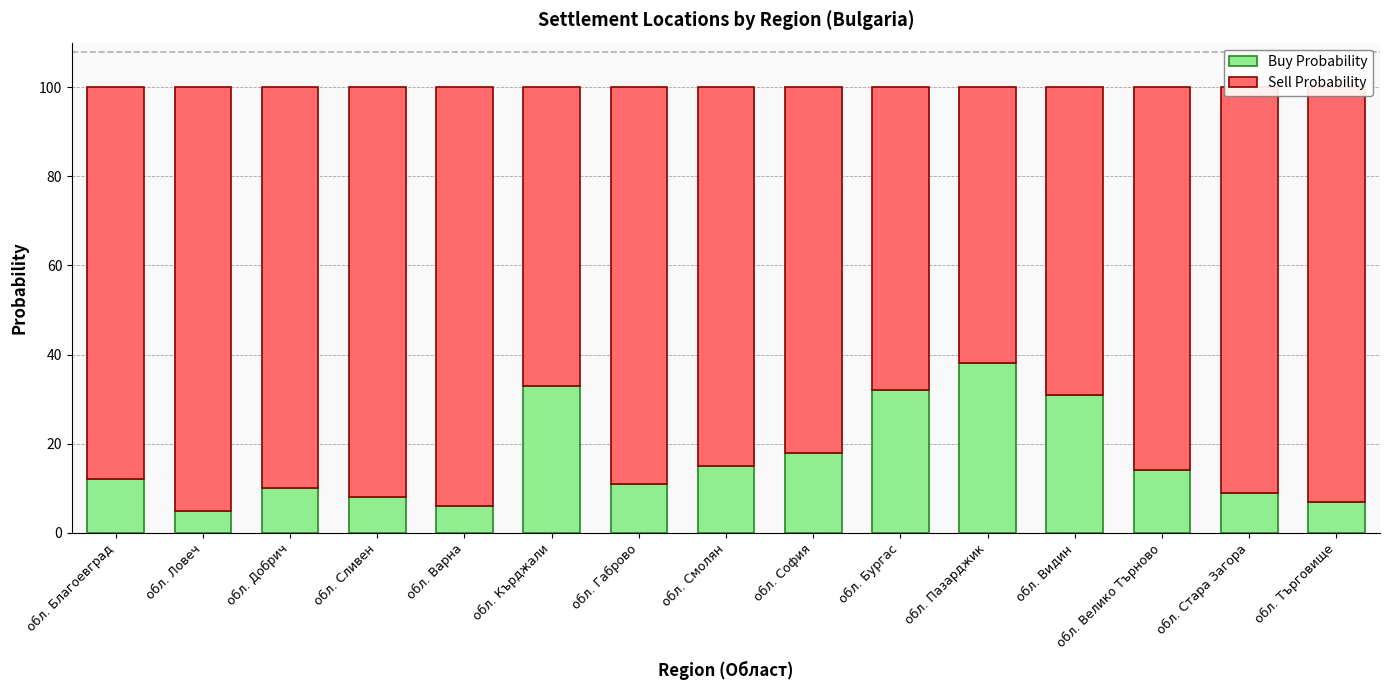

What is the highest value of the Buy Probability series?

38